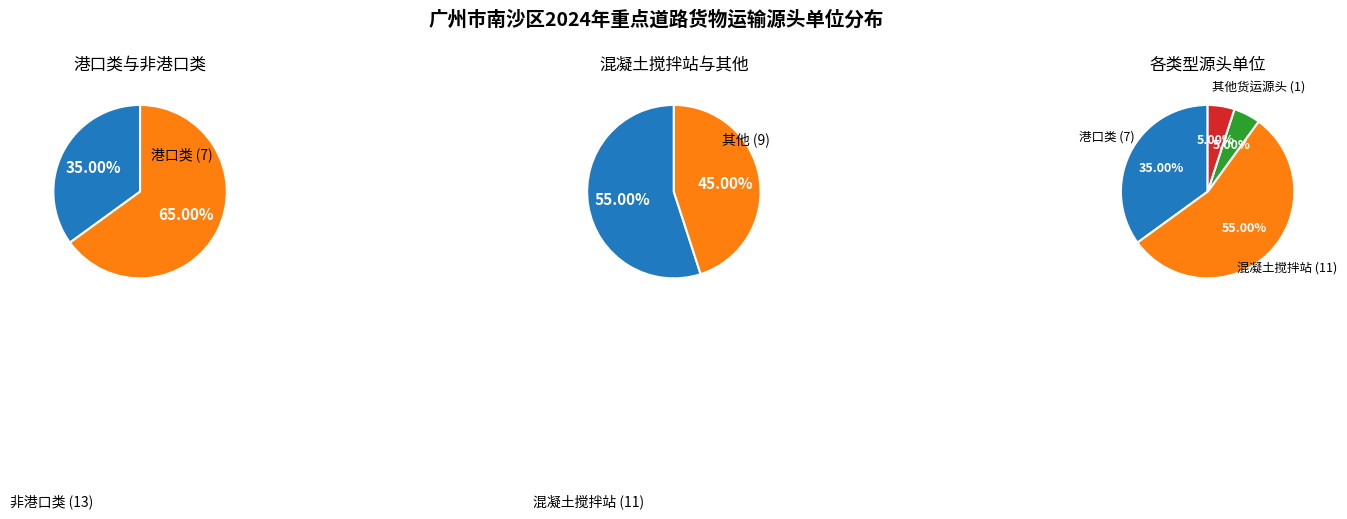

What percentage do 水泥类 and 其他货运源头 together represent?

10.0%